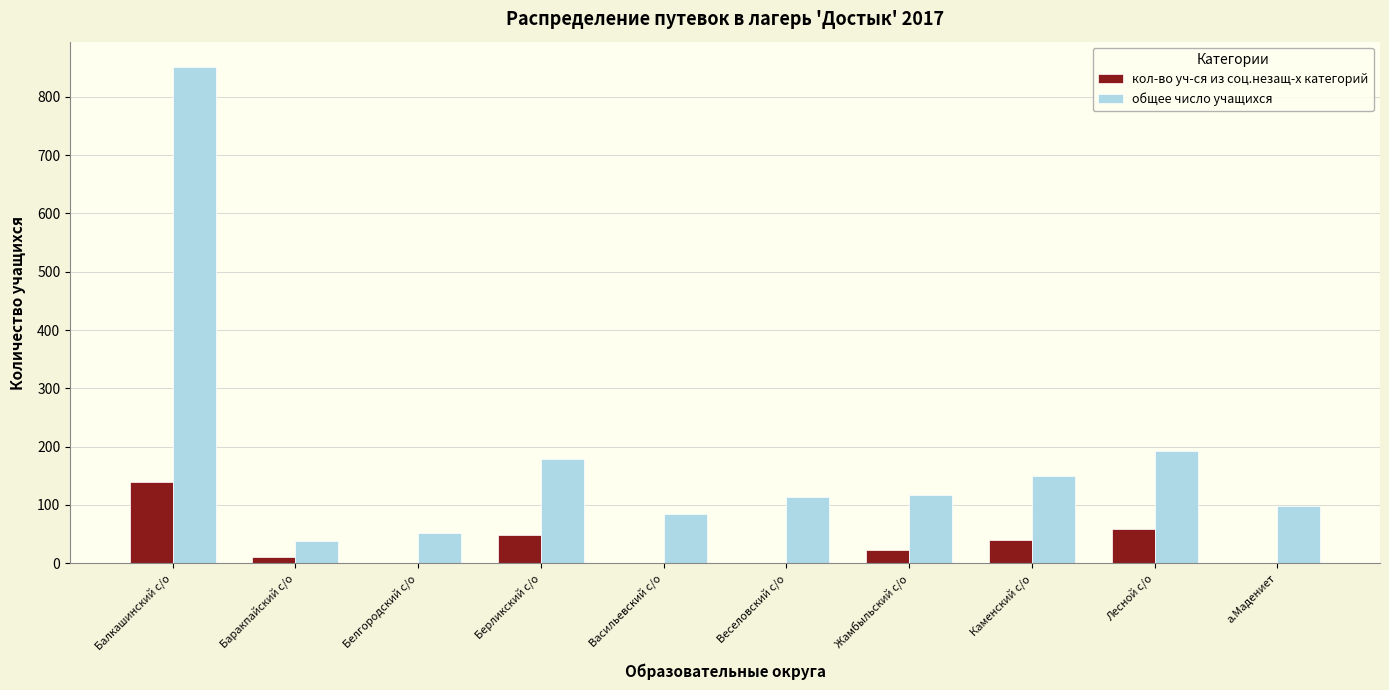

Where is кол-во уч-ся из соц.незащ-х категорий nearest to the value 70?

Лесной с/о